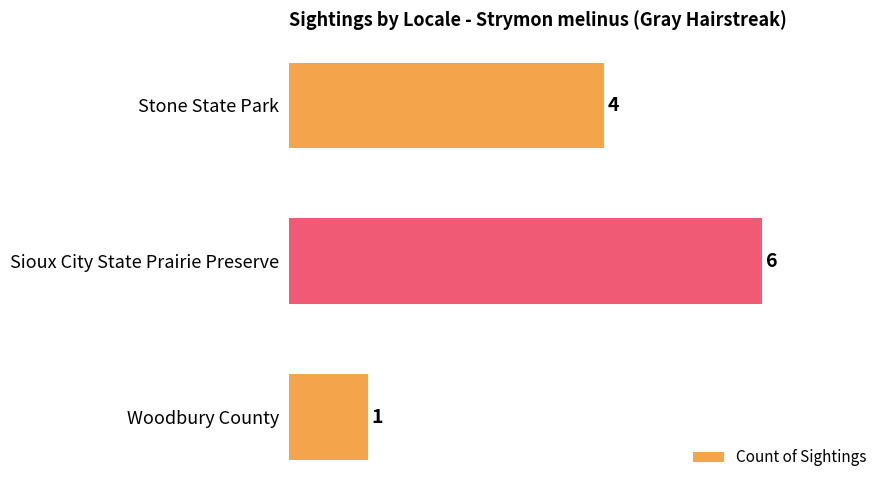

What is the average value?

4